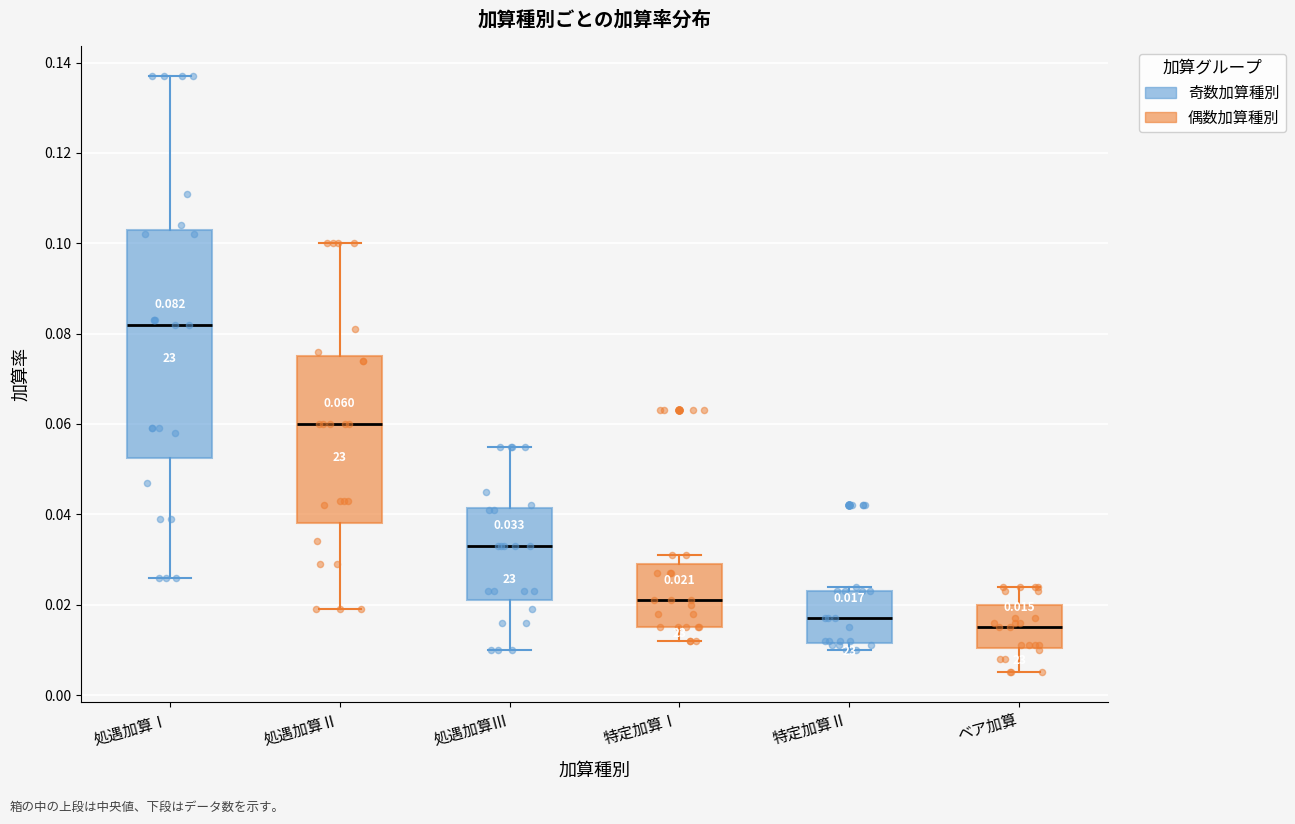

Which box has the highest median line?

処遇加算Ⅰ